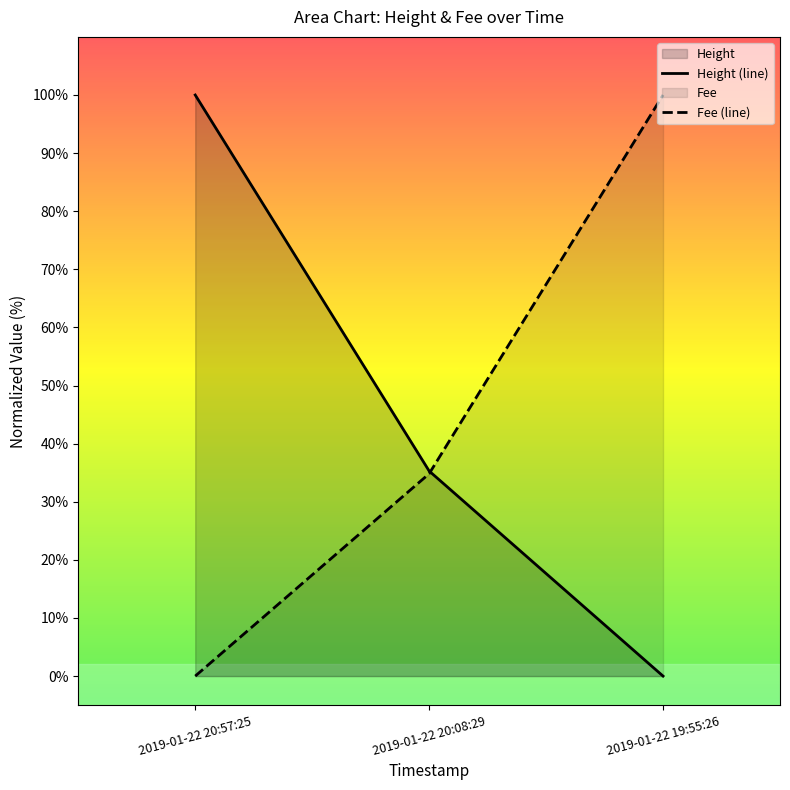

Reading left to right, list all the values displayed in this chart.

Height: 100.0	35.3	0.0
Fee: 0.0	34.8	100.0